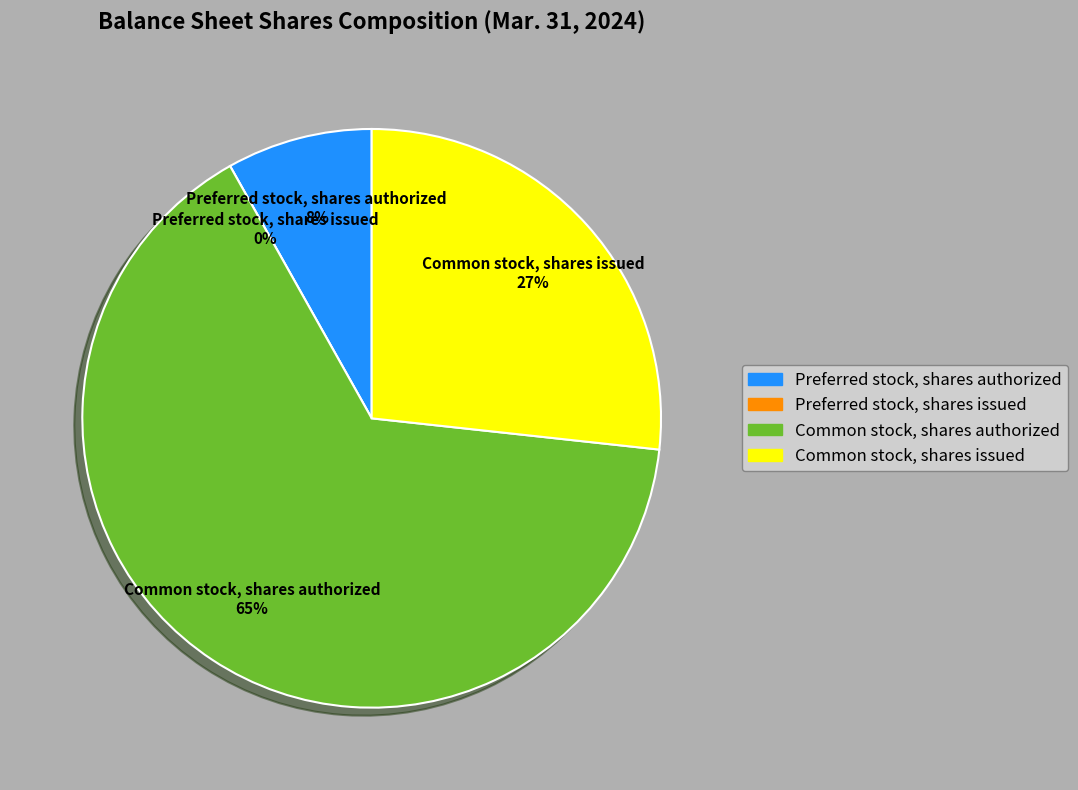

To the nearest percent, what is the combined percentage of Common stock, shares authorized and Common stock, shares issued?

92%